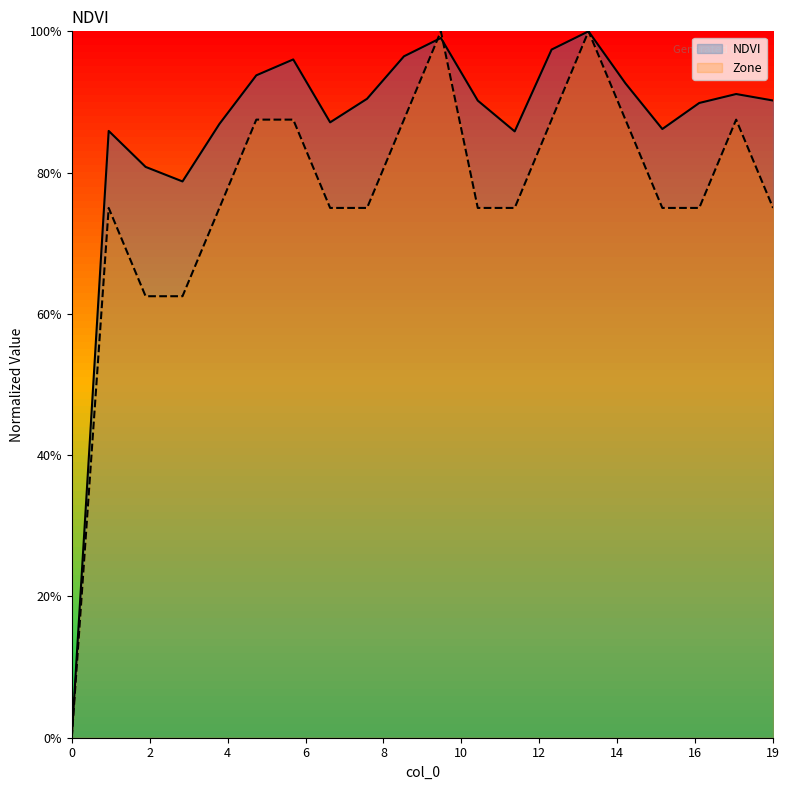

What is the value of the NDVI point at the 16th from the left?

9.3